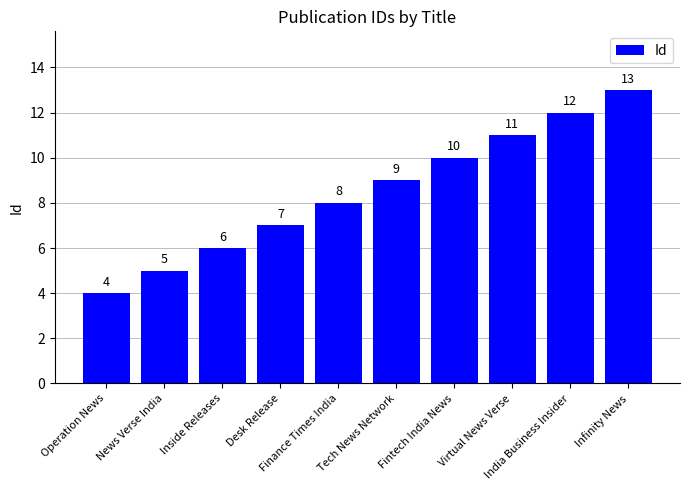

Reading left to right, extract all data points from this chart.

Operation News=4	News Verse India=5	Inside Releases=6	Desk Release=7	Finance Times India=8	Tech News Network=9	Fintech India News=10	Virtual News Verse=11	India Business Insider=12	Infinity News=13